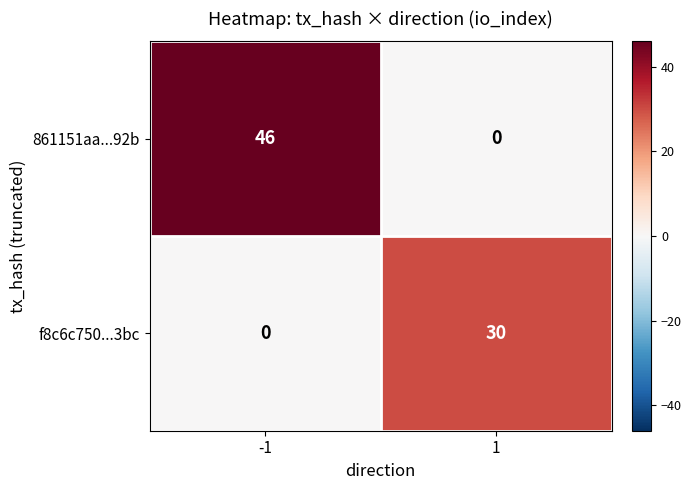

How many distinct data groups are displayed?

2